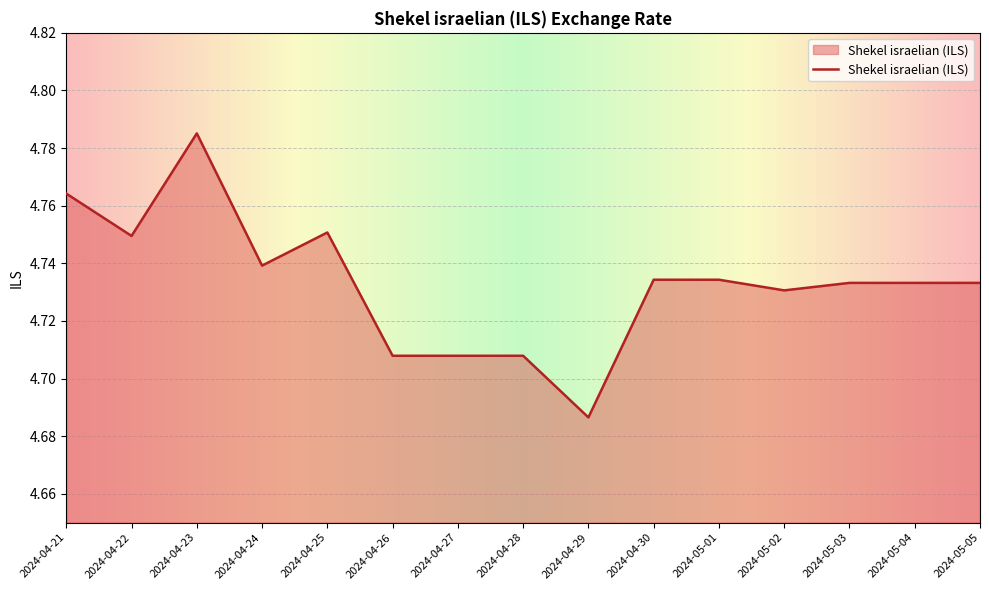

The chart shows a value of 3.0 at 2024-05-02. True or false?

False